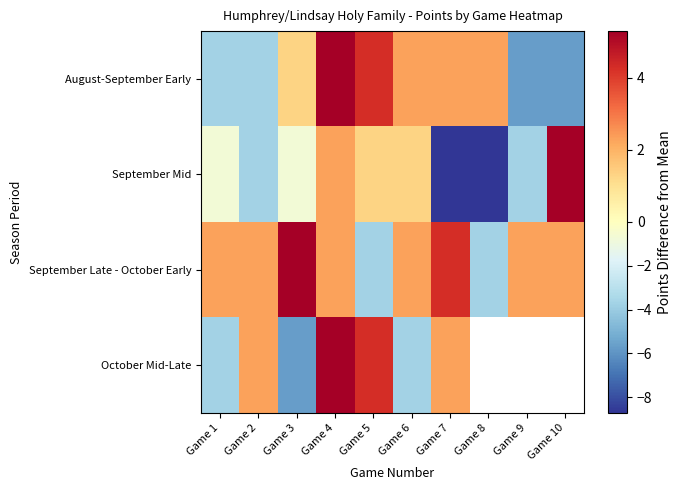

True or false: September Late - October Early has a value of -3.7 at Game 8.

True